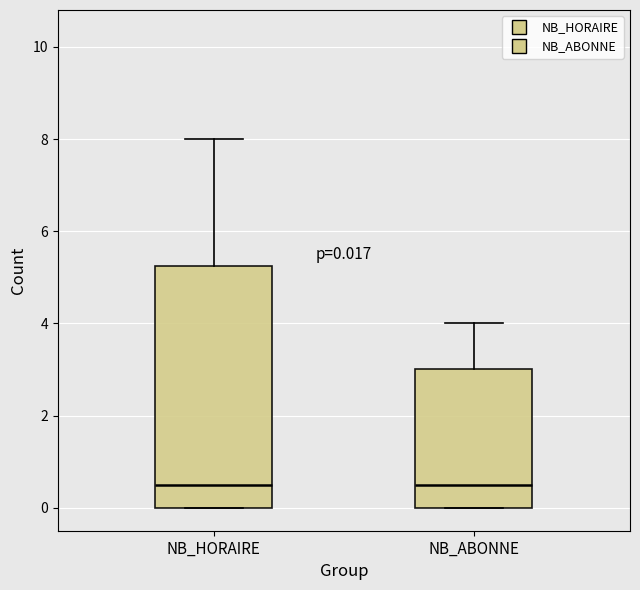

Which box is the tallest, from its lower edge to its upper edge?

NB_HORAIRE